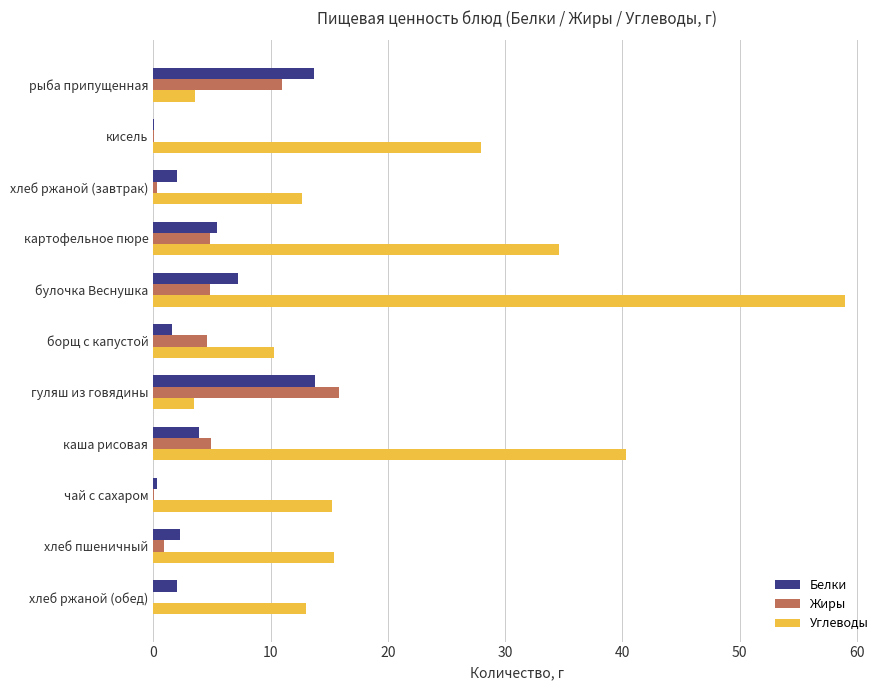

Between кисель and хлеб ржаной (завтрак), which series saw the biggest shift?

Углеводы